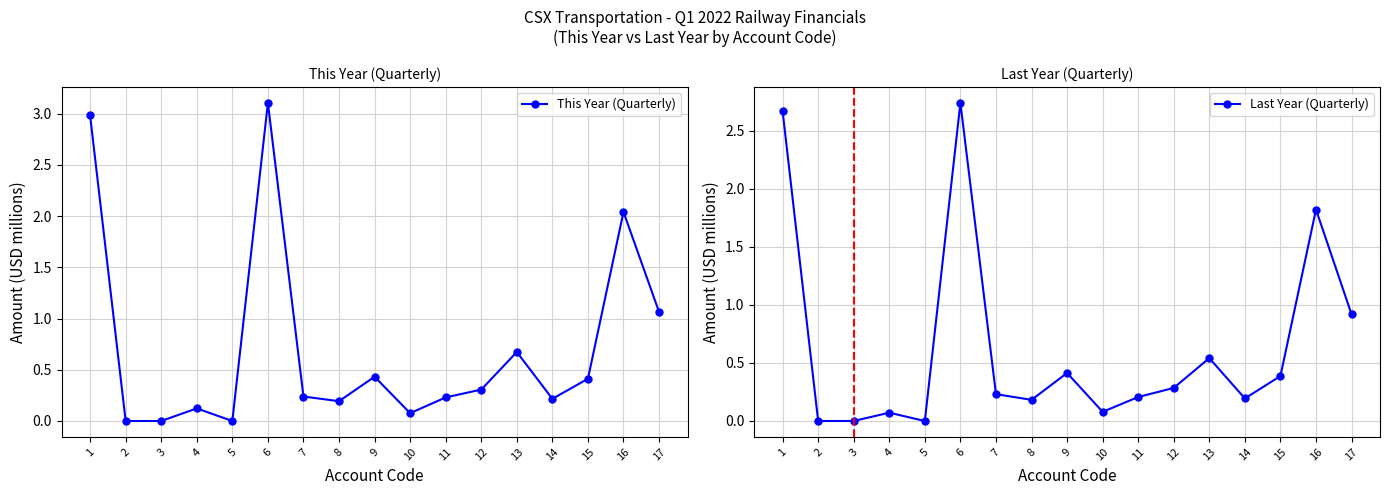

At how many categories does at least one series exceed 0?

14